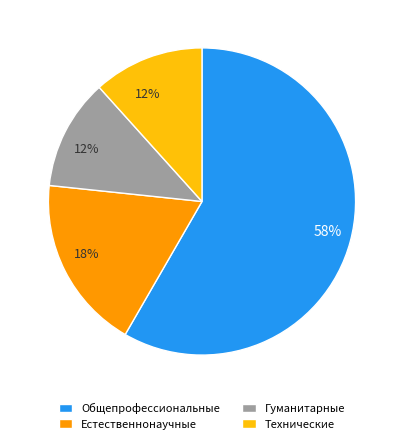

Count the number of slices in the pie.

4